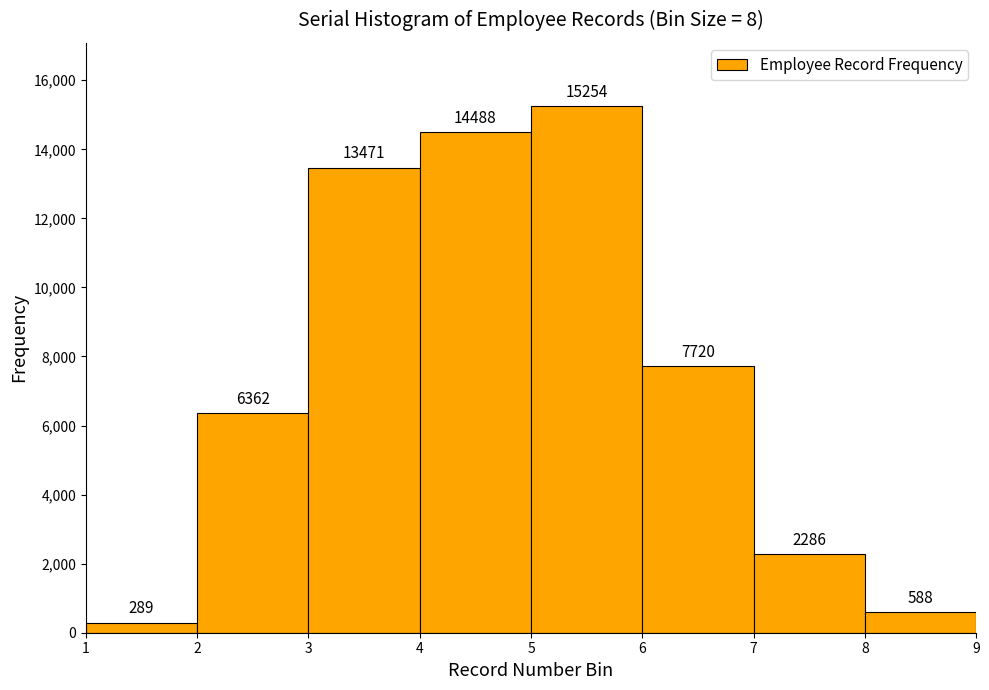

How tall is the bar that spans 2 to 3 on the x-axis?

6362